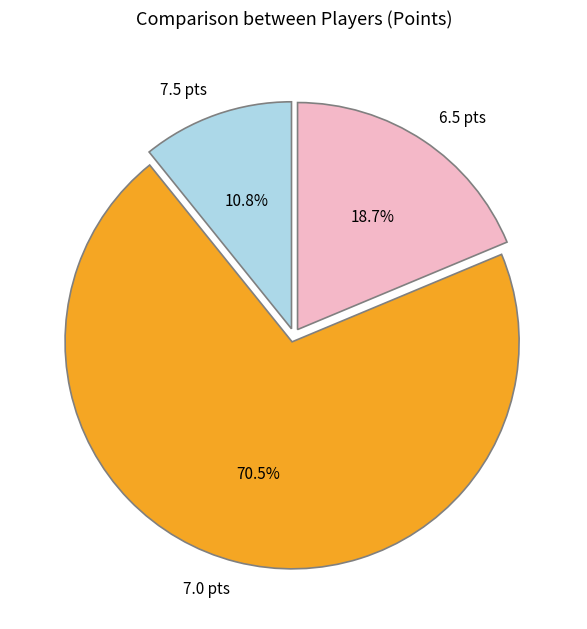

What is the ratio of the value at 6.5 pts to the value at 7.0 pts?

0.3